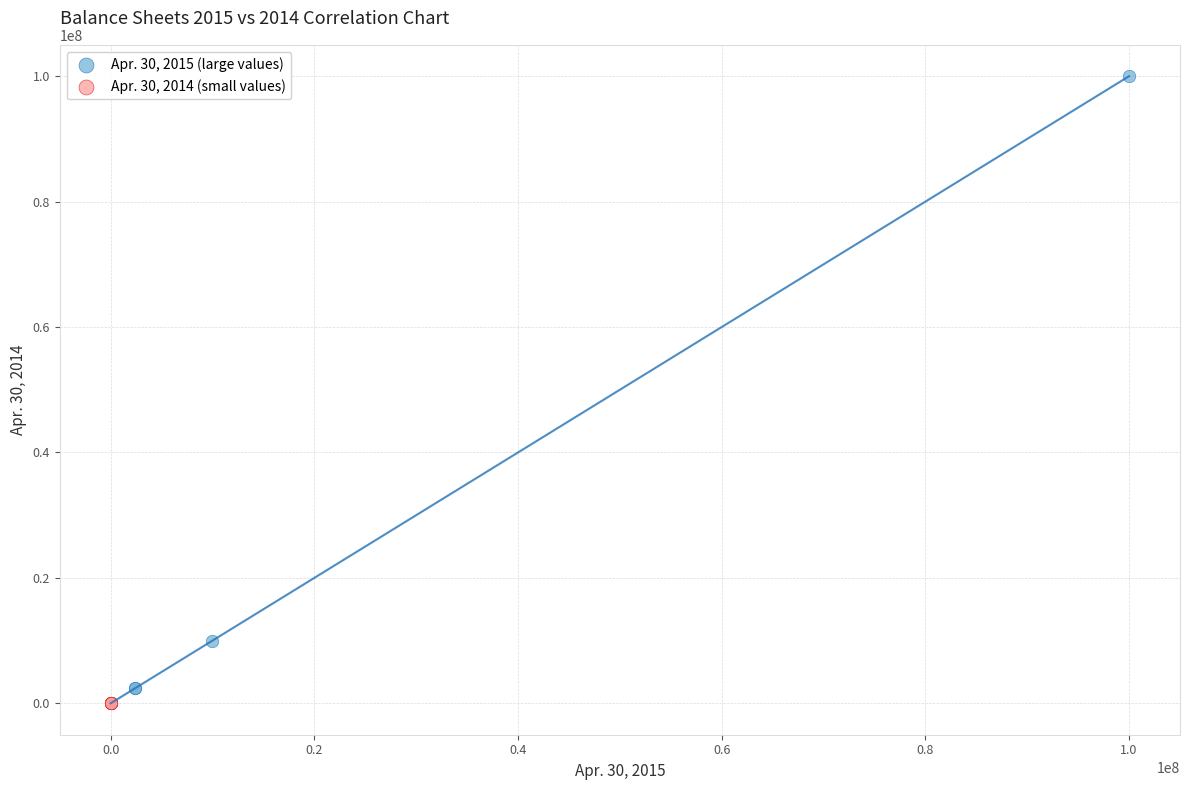

Which series has the largest Y range (max minus min)?

Apr. 30, 2015 (large values)